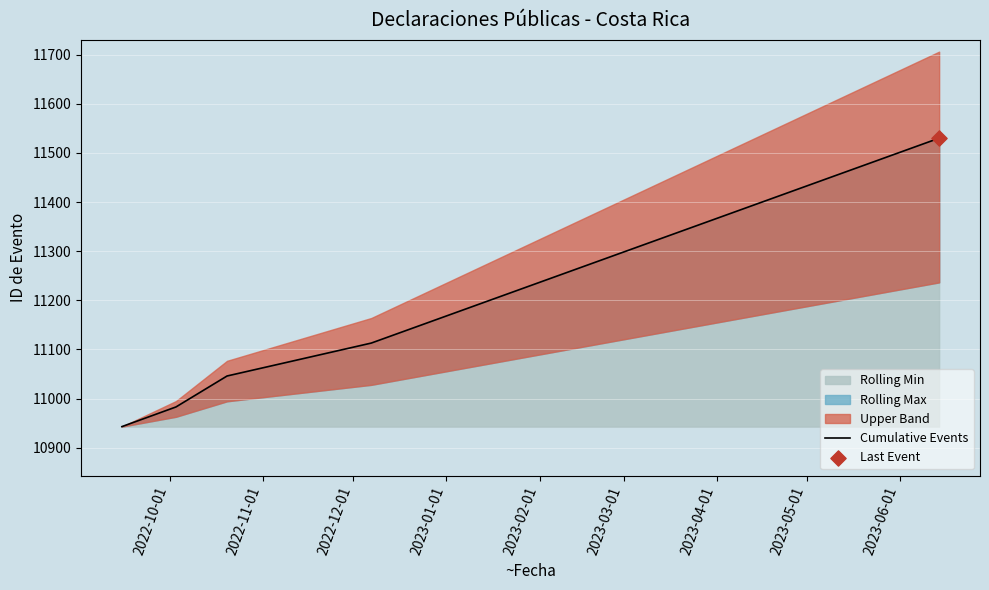

What is the change in value from 2022-10-01 to 2022-11-01?

+40